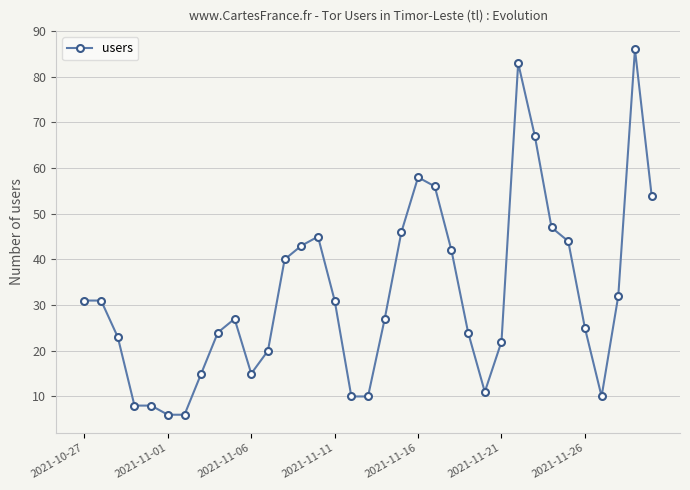

What is the difference between the maximum and minimum values?

80